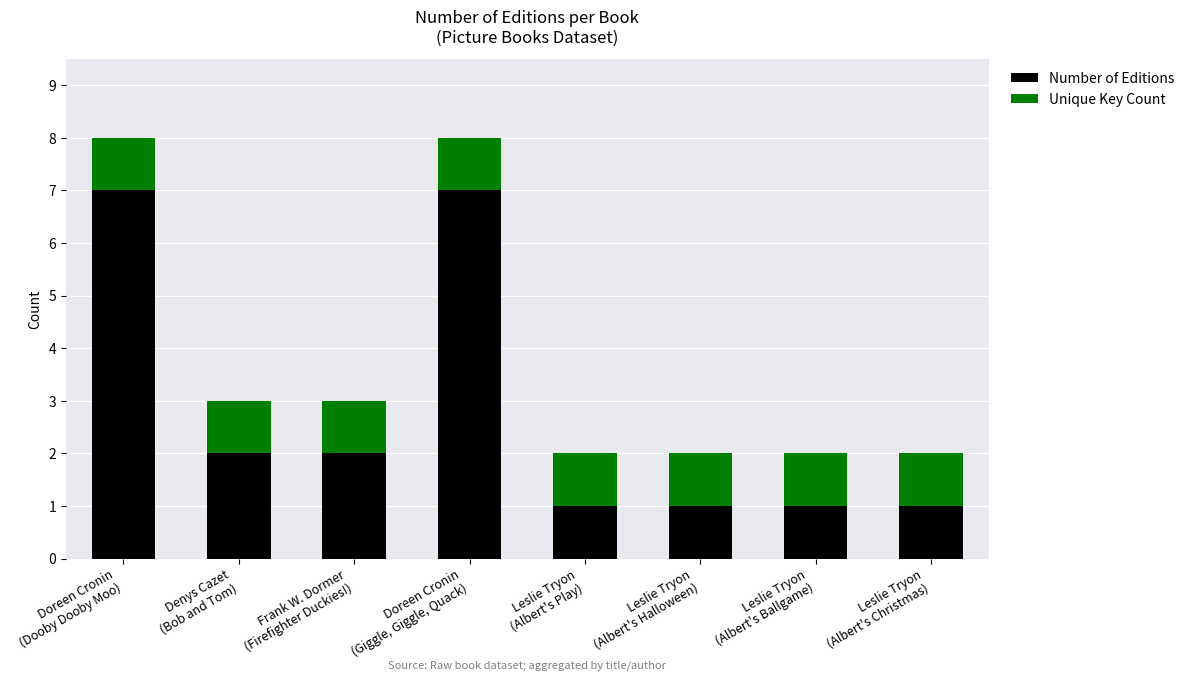

What is the average value of the Number of Editions series?

3